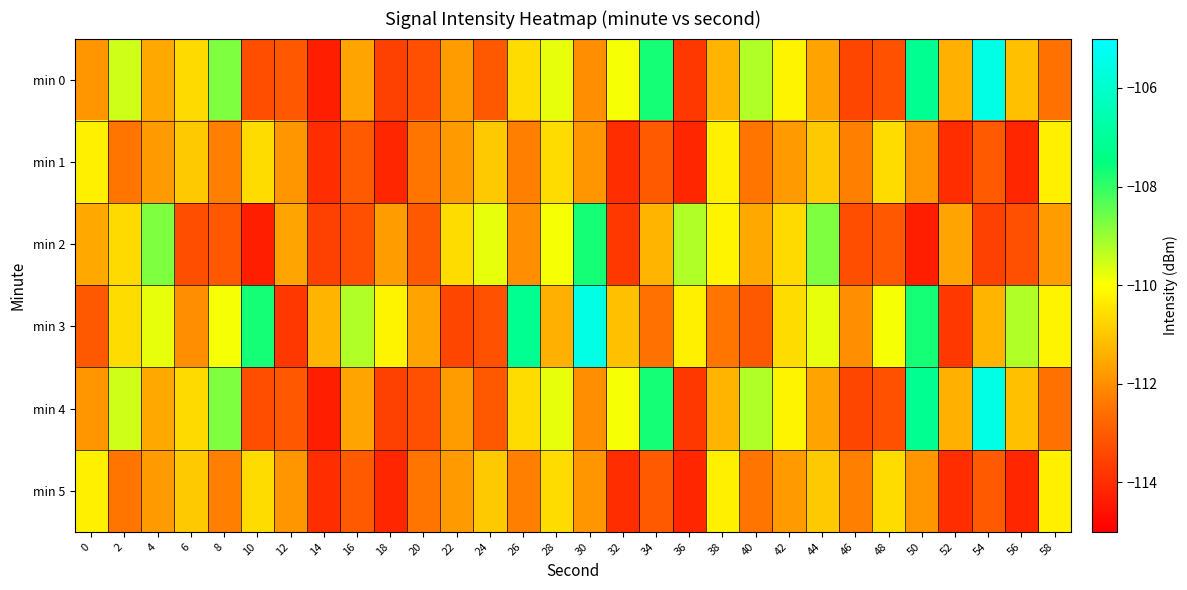

Reading left to right, list all the values displayed in this chart.

min 0: 0=-111.9	2=-109.5	4=-111.5	6=-110.6	8=-108.7	10=-113.3	12=-113.1	14=-114.3	16=-111.6	18=-113.6	20=-113.3	22=-111.7	24=-113.0	26=-110.6	28=-109.8	30=-112.0	32=-109.9	34=-107.7	36=-113.8	38=-111.3	40=-109.2	42=-110.2	44=-111.6	46=-113.4	48=-113.2	50=-107.2	52=-111.4	54=-105.5	56=-111.1	58=-112.5
min 1: 0=-110.3	2=-112.5	4=-111.8	6=-110.9	8=-112.2	10=-110.6	12=-111.9	14=-114.0	16=-113.0	18=-114.1	20=-112.5	22=-111.8	24=-110.9	26=-112.2	28=-110.6	30=-111.9	32=-114.0	34=-113.0	36=-114.1	38=-110.3	40=-112.5	42=-111.8	44=-110.9	46=-112.2	48=-110.6	50=-111.9	52=-114.0	54=-113.0	56=-114.1	58=-110.3
min 2: 0=-111.5	2=-110.6	4=-108.7	6=-113.3	8=-113.1	10=-114.3	12=-111.6	14=-113.6	16=-113.3	18=-111.7	20=-113.0	22=-110.6	24=-109.8	26=-112.0	28=-109.9	30=-107.7	32=-113.8	34=-111.3	36=-109.2	38=-110.2	40=-111.5	42=-110.6	44=-108.7	46=-113.3	48=-113.1	50=-114.3	52=-111.6	54=-113.6	56=-113.3	58=-111.7
min 3: 0=-113.0	2=-110.6	4=-109.8	6=-112.0	8=-109.9	10=-107.7	12=-113.8	14=-111.3	16=-109.2	18=-110.2	20=-111.6	22=-113.4	24=-113.2	26=-107.2	28=-111.4	30=-105.5	32=-111.1	34=-112.5	36=-110.3	38=-112.5	40=-113.0	42=-110.6	44=-109.8	46=-112.0	48=-109.9	50=-107.7	52=-113.8	54=-111.3	56=-109.2	58=-110.2
min 4: 0=-111.9	2=-109.5	4=-111.5	6=-110.6	8=-108.7	10=-113.3	12=-113.1	14=-114.3	16=-111.6	18=-113.6	20=-113.3	22=-111.7	24=-113.0	26=-110.6	28=-109.8	30=-112.0	32=-109.9	34=-107.7	36=-113.8	38=-111.3	40=-109.2	42=-110.2	44=-111.6	46=-113.4	48=-113.2	50=-107.2	52=-111.4	54=-105.5	56=-111.1	58=-112.5
min 5: 0=-110.3	2=-112.5	4=-111.8	6=-110.9	8=-112.2	10=-110.6	12=-111.9	14=-114.0	16=-113.0	18=-114.1	20=-112.5	22=-111.8	24=-110.9	26=-112.2	28=-110.6	30=-111.9	32=-114.0	34=-113.0	36=-114.1	38=-110.3	40=-112.5	42=-111.8	44=-110.9	46=-112.2	48=-110.6	50=-111.9	52=-114.0	54=-113.0	56=-114.1	58=-110.3